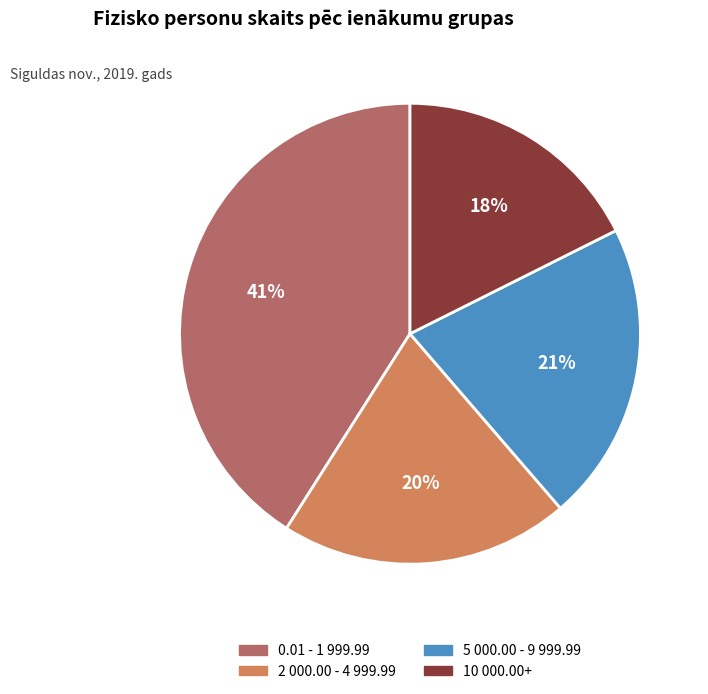

Does any single category account for the majority?

No